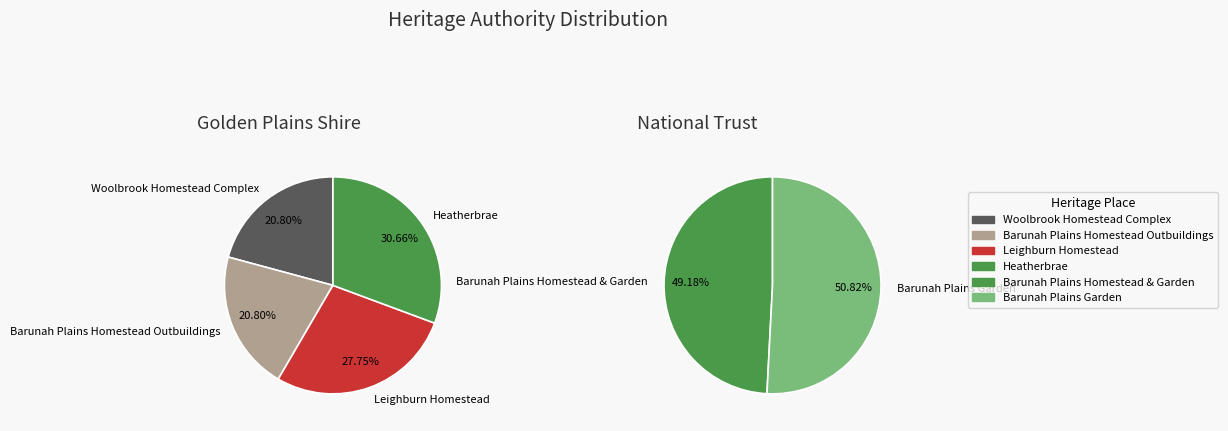

Which category has the biggest portion of the pie?

Barunah Plains Garden